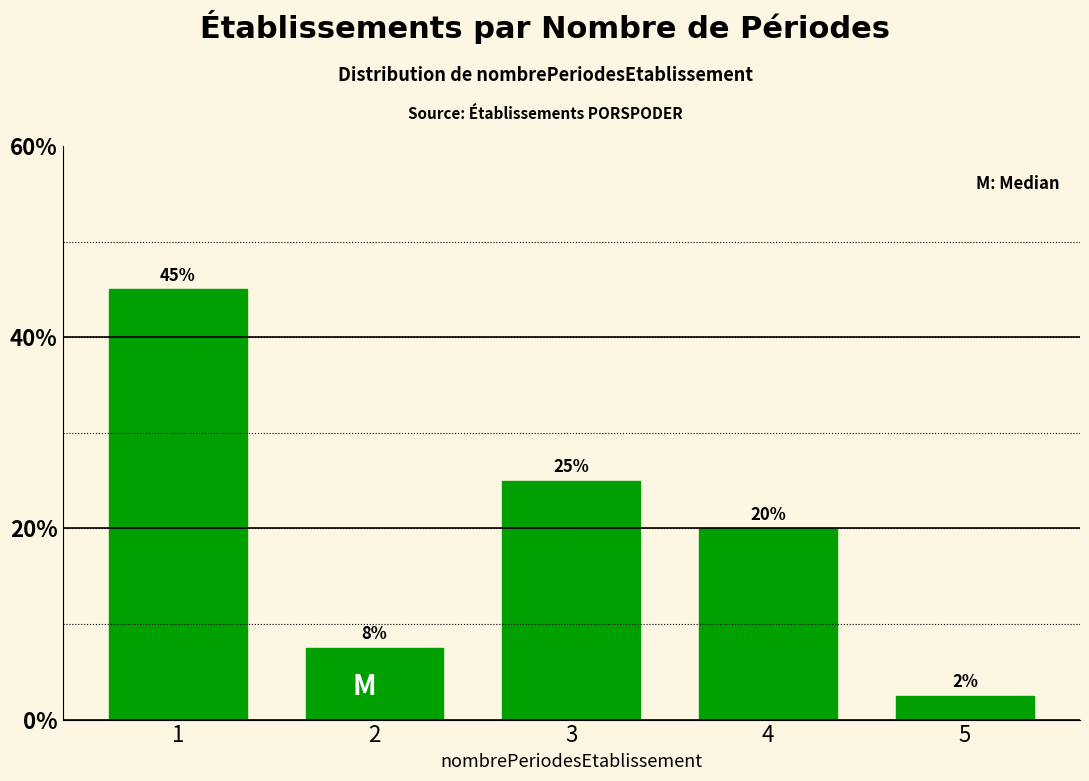

What is the value of the 3rd bar from the left?

25.0